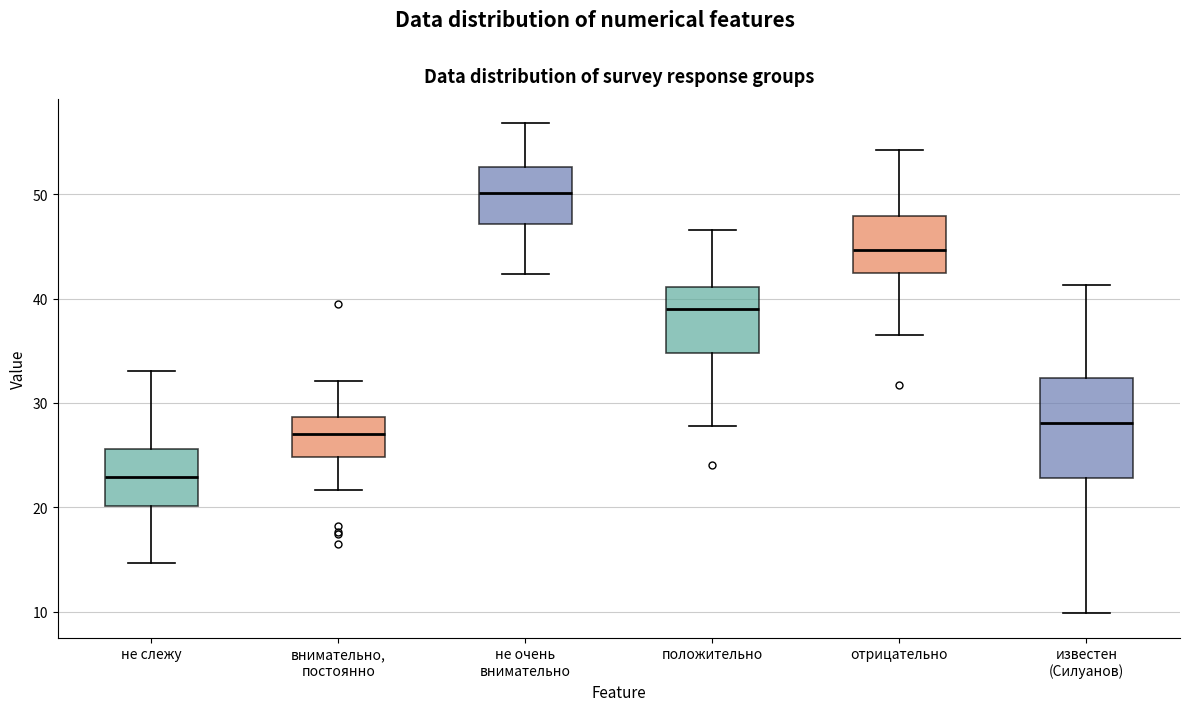

Where is the lower edge of the box for не очень внимательно on the y-axis? The values are not printed on the chart, so give them approximately, as read against the axis.

47